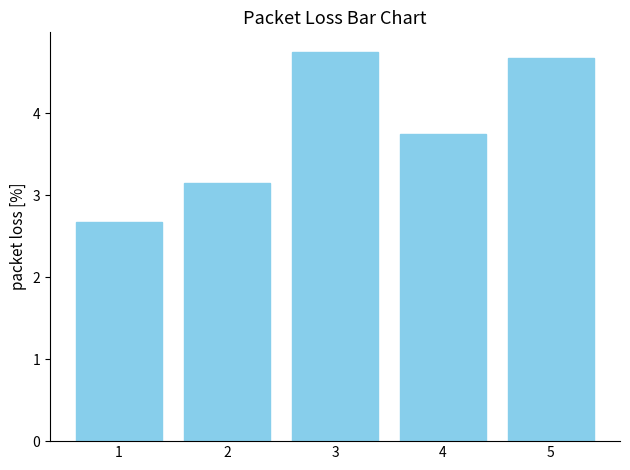

What is the difference between the maximum and minimum values?

2.1